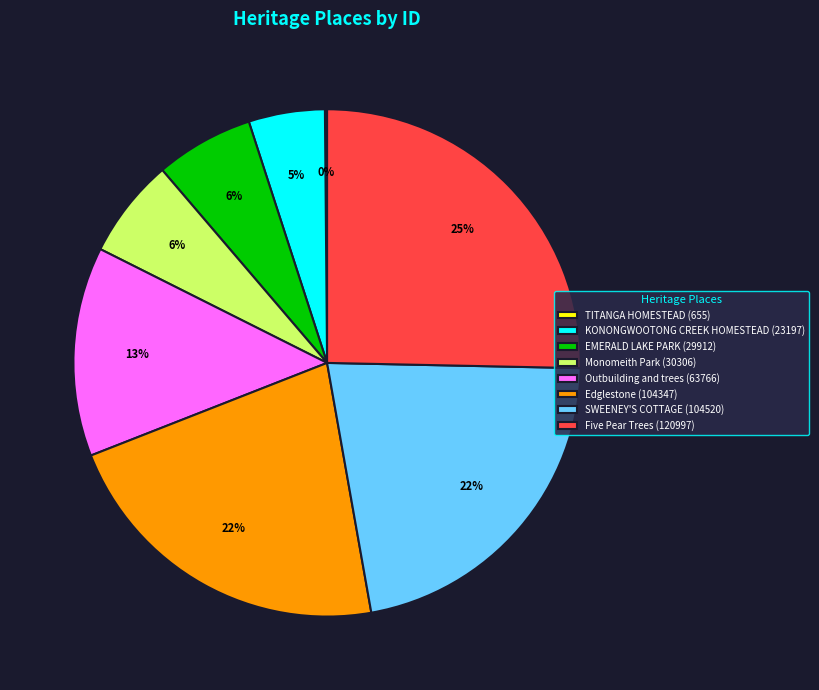

Is there any slice that represents more than half of the pie?

No